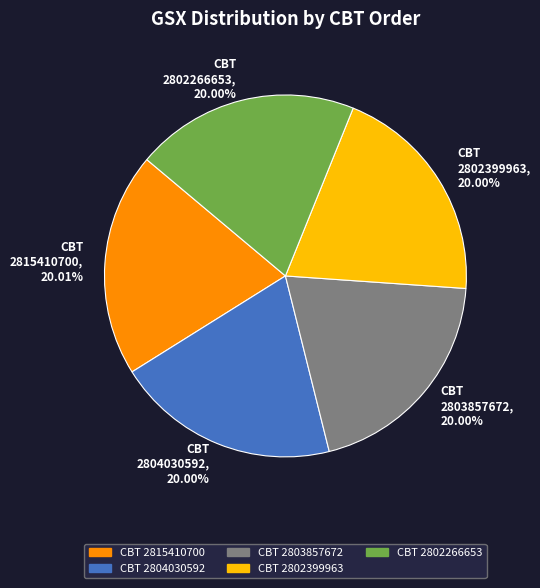

Approximately how many times larger is the value at CBT 2802399963 compared to CBT 2804030592?

1.0